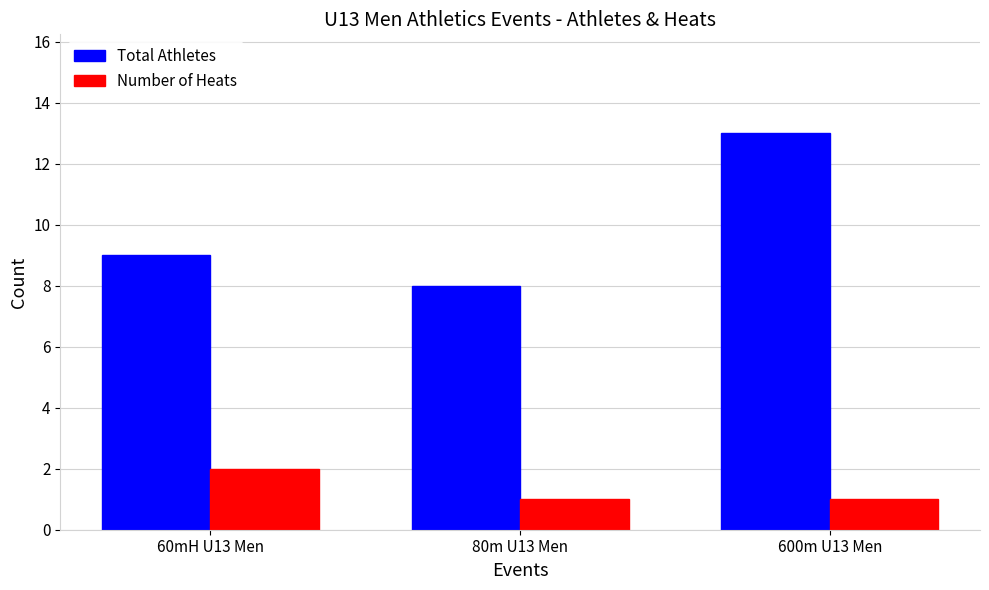

At which label does Total Athletes reach its minimum?

80m U13 Men